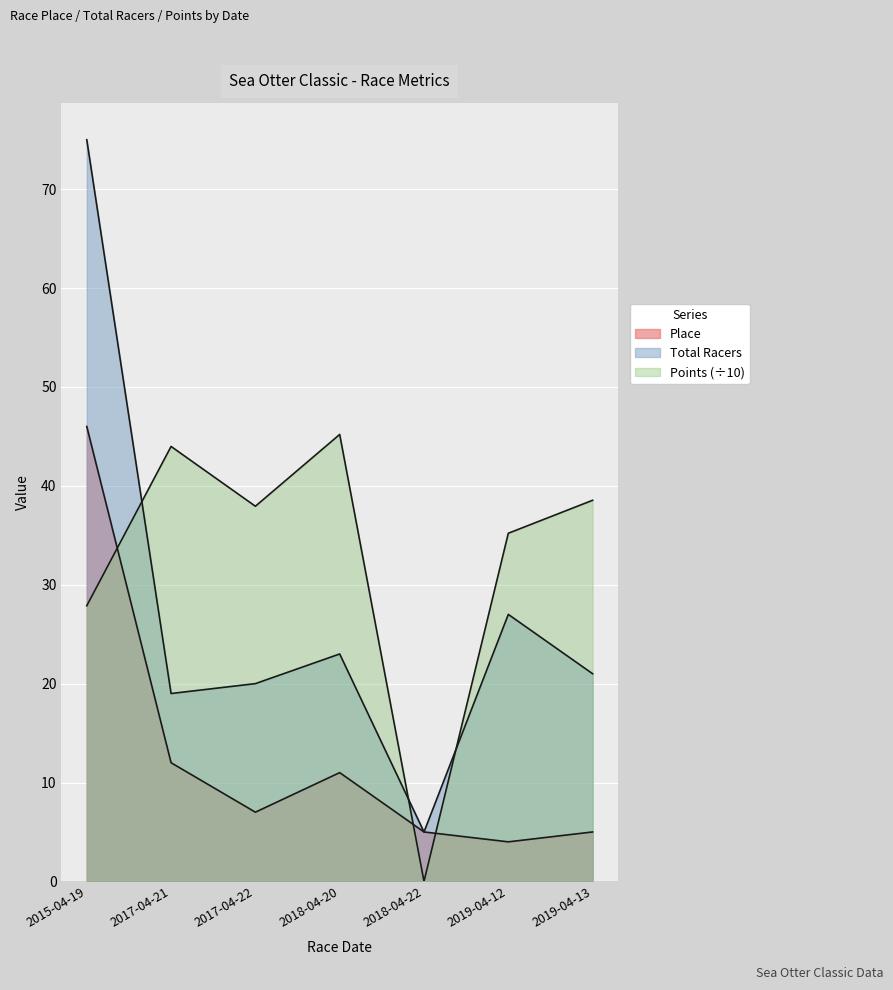

Which series has the largest range (max minus min)?

Total Racers